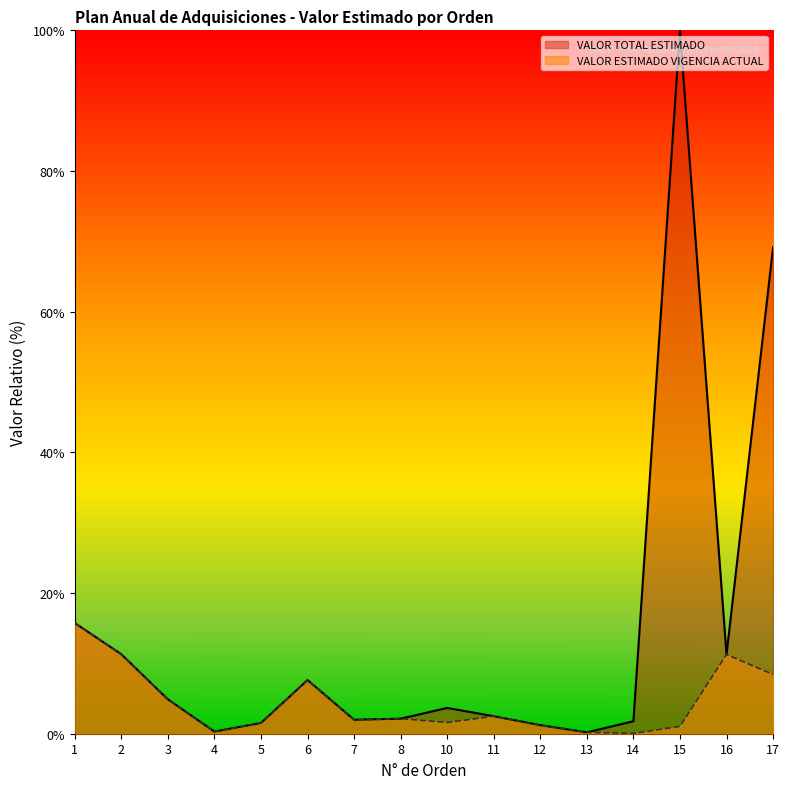

Does the chart have visible grid lines?

No